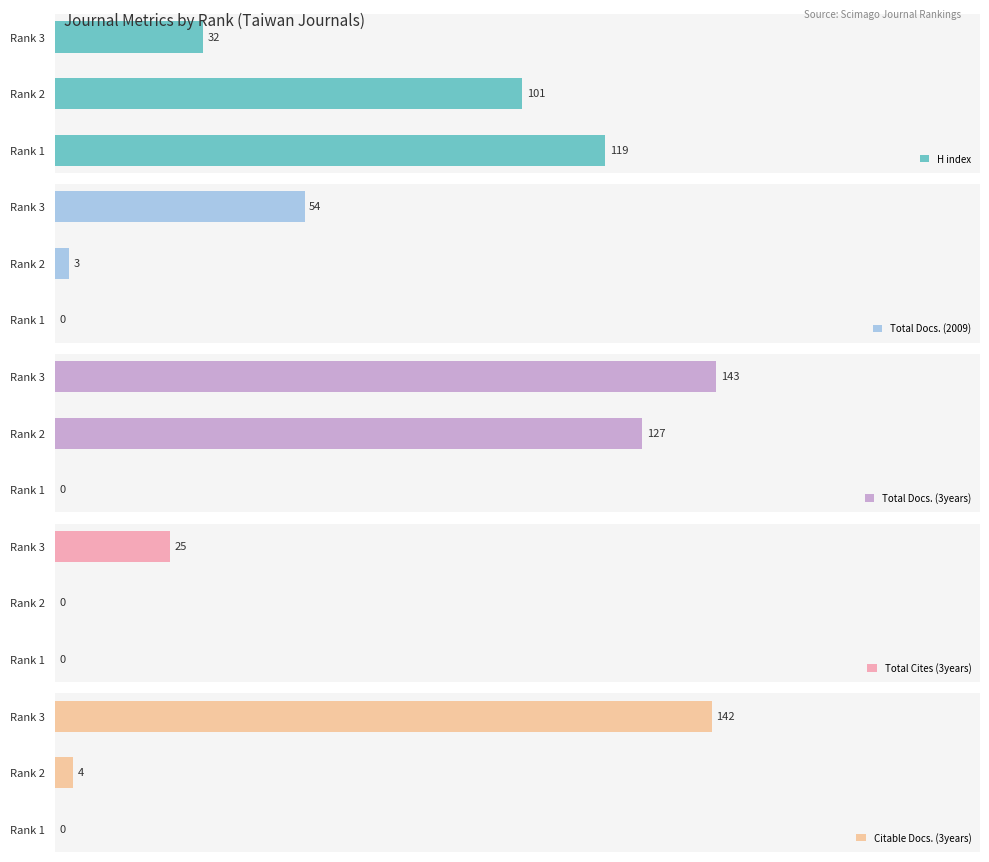

Which category has the highest value in the H index series?

Rank 1